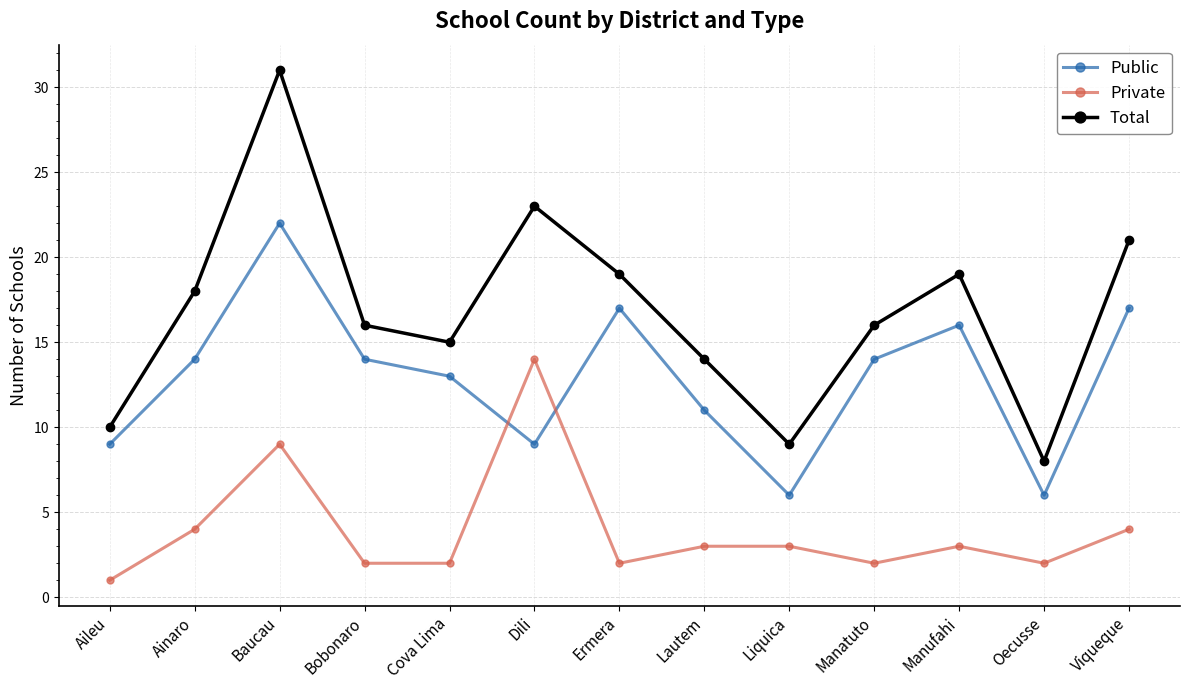

The value of Public at Ermera is 27. True or false?

False